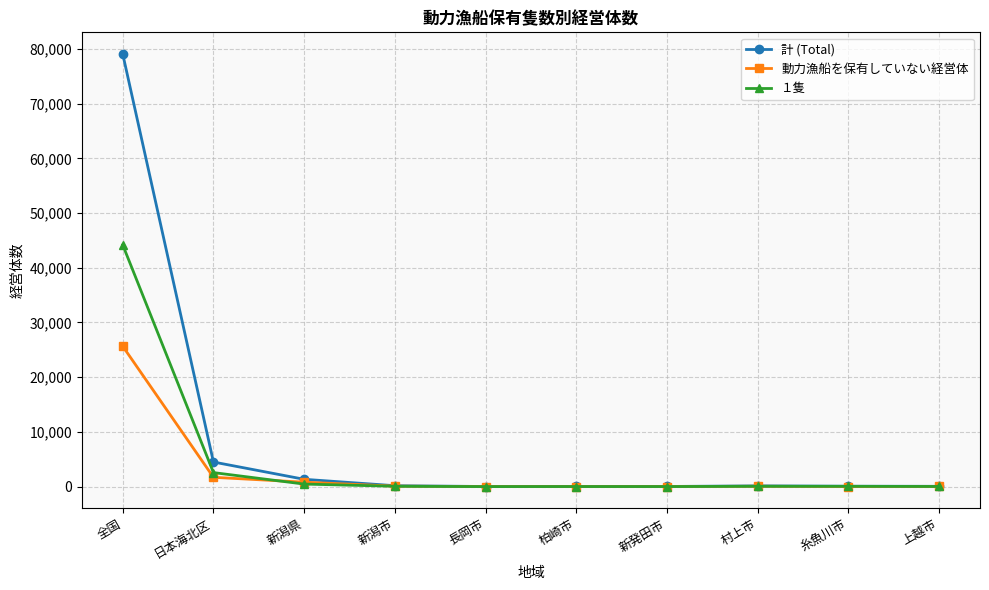

Where does the 動力漁船を保有していない経営体 series first go above 65?

全国